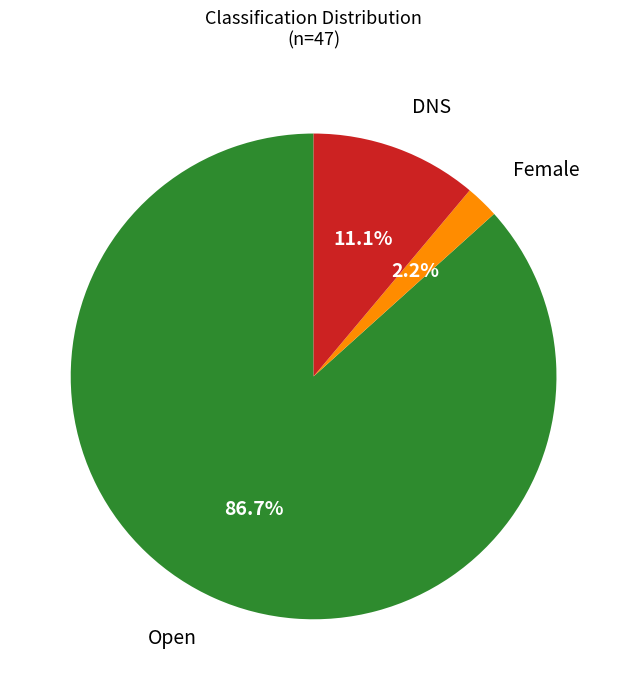

To the nearest percent, what portion does Female represent?

2%